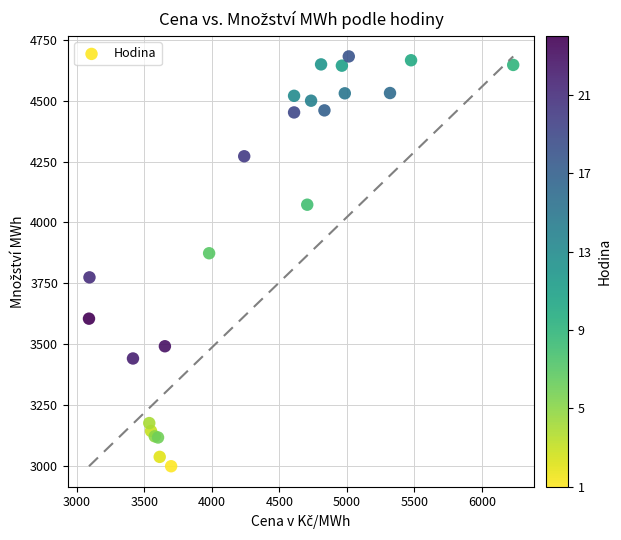

What Y value in the scatter plot is closest to 3840?

3873.7